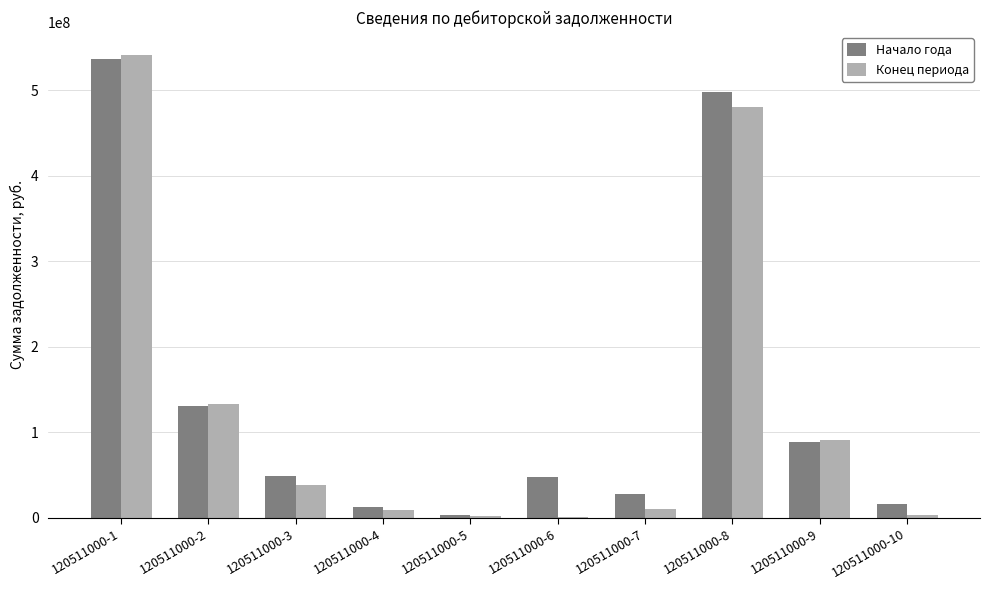

How many groups of bars are there?

10